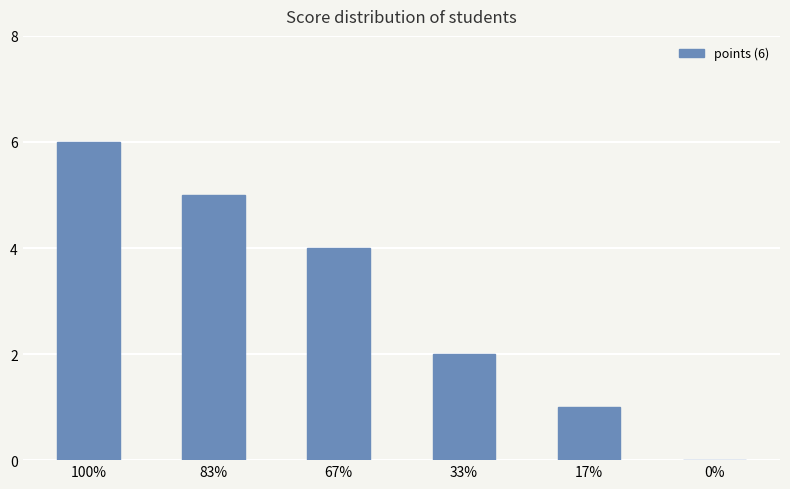

True or false: the data shows 7 at 67%.

False